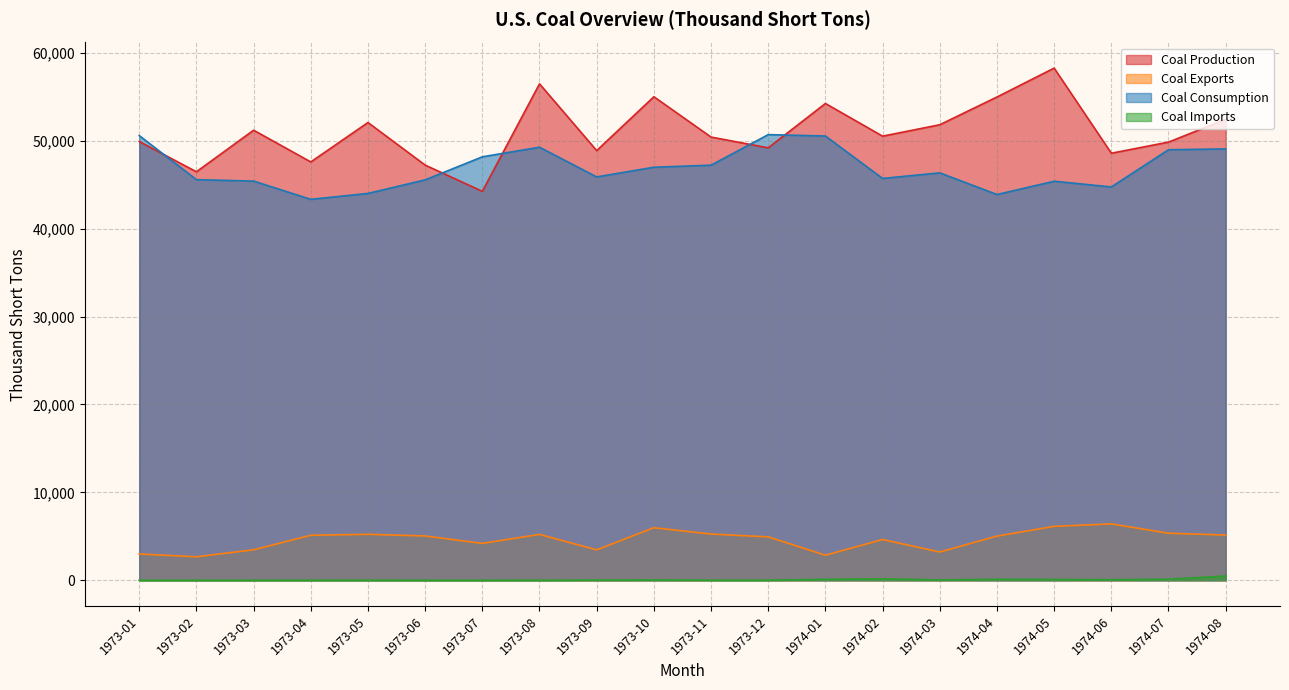

What is the label of the 2nd point from the right?

1974-07